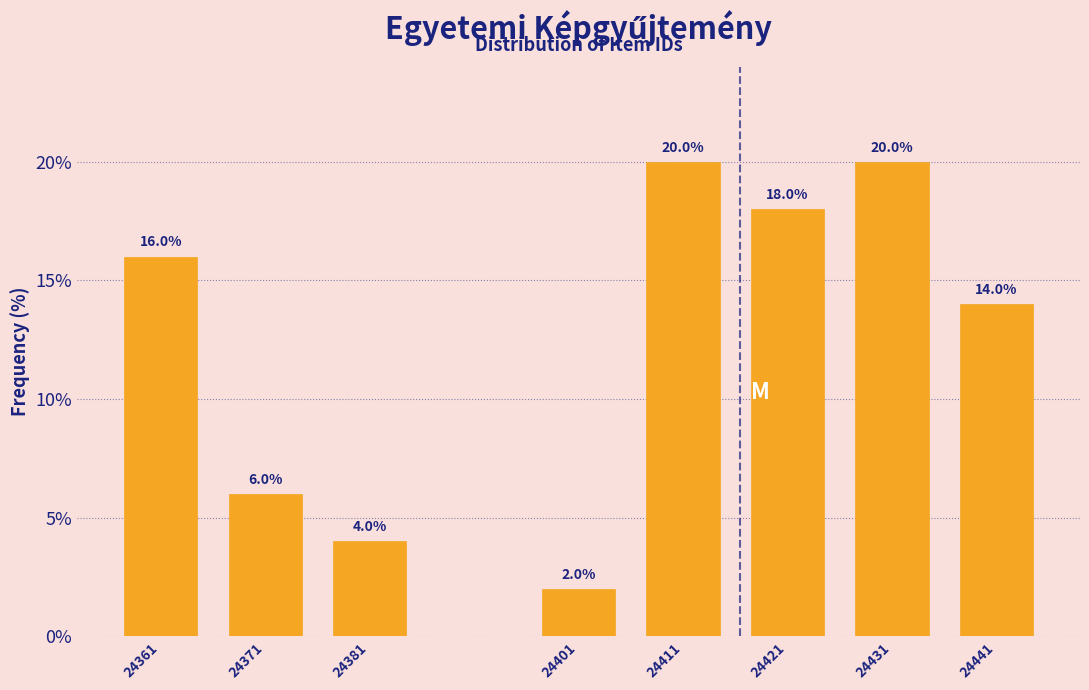

Reading right to left, extract all data points from this chart.

14.0	20.0	18.0	20.0	2.0	4.0	6.0	16.0